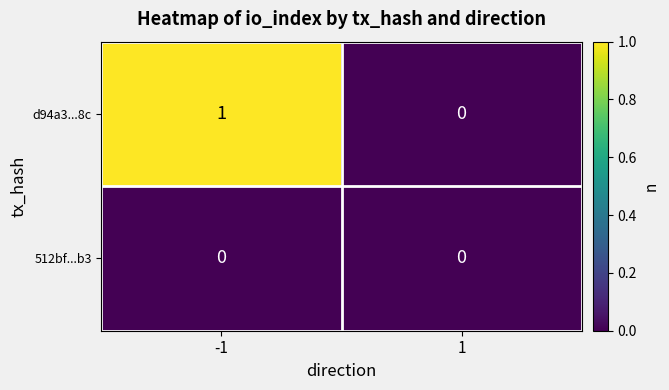

Reading left to right, list all the values displayed in this chart.

d94a3...8c: -1=1	1=0
512bf...b3: -1=0	1=0